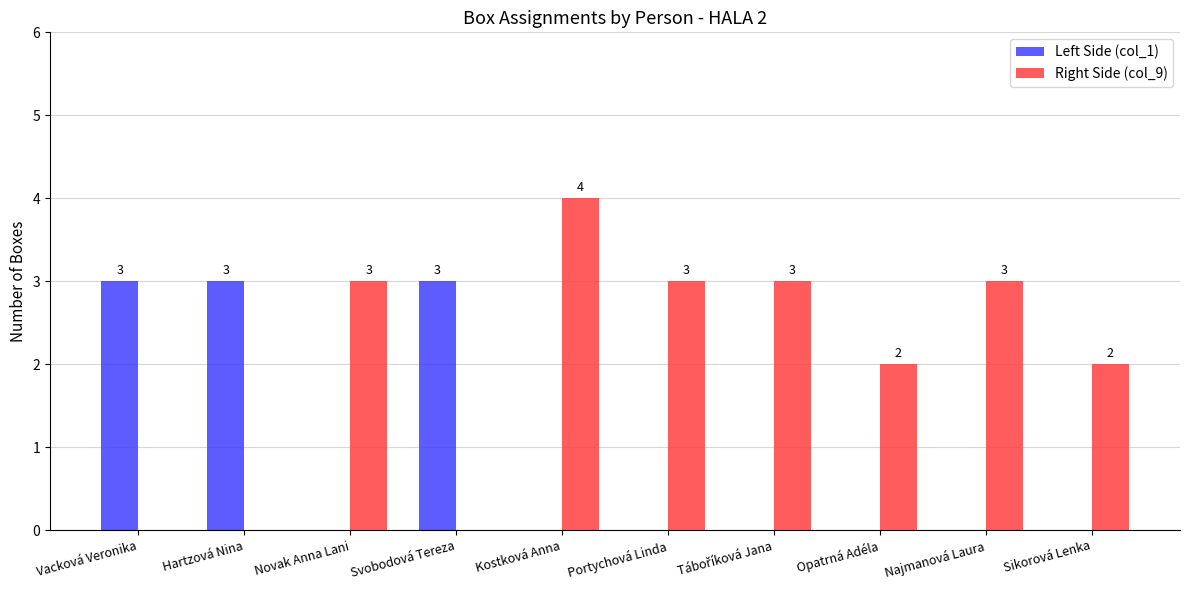

How many Left Side (col_1) values are between 0 and 3?

10